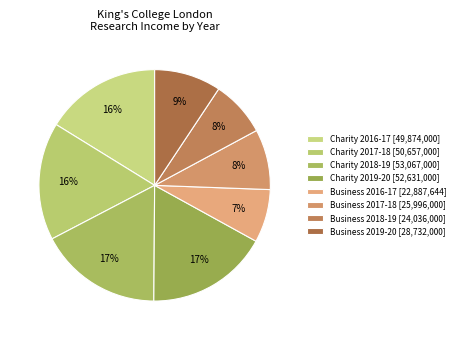

How many segments does this pie chart have?

8